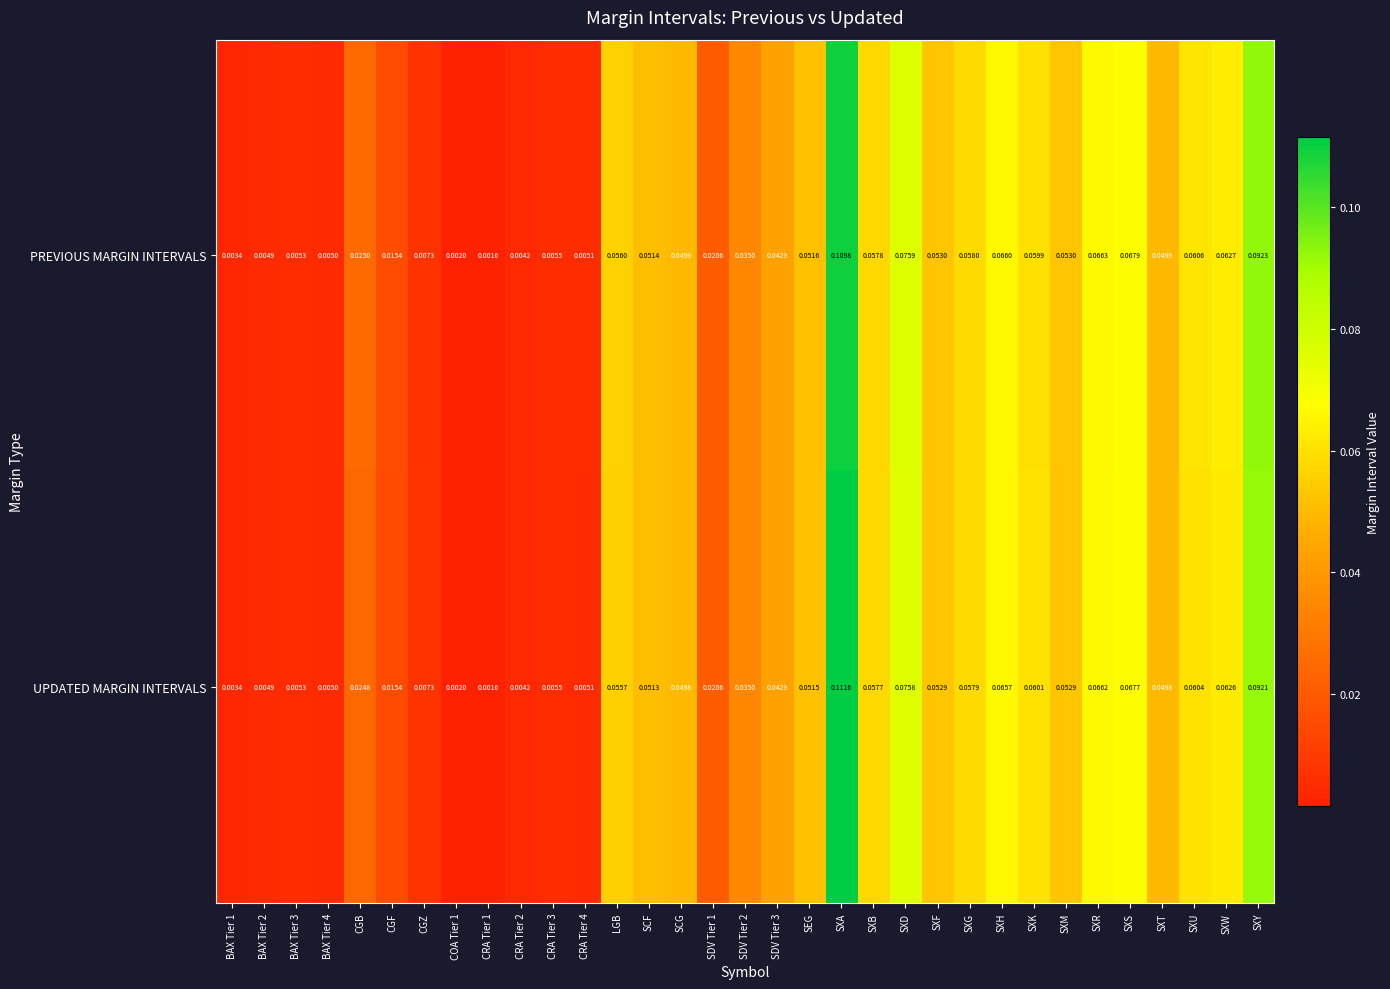

Rank the series at SXU from lowest to highest value.

UPDATED MARGIN INTERVALS, PREVIOUS MARGIN INTERVALS